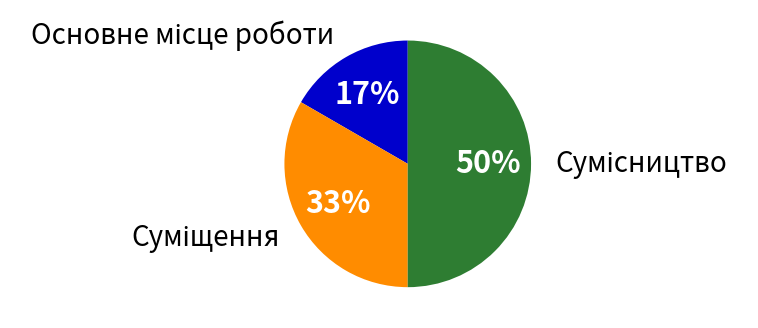

How many segments does this pie chart have?

3